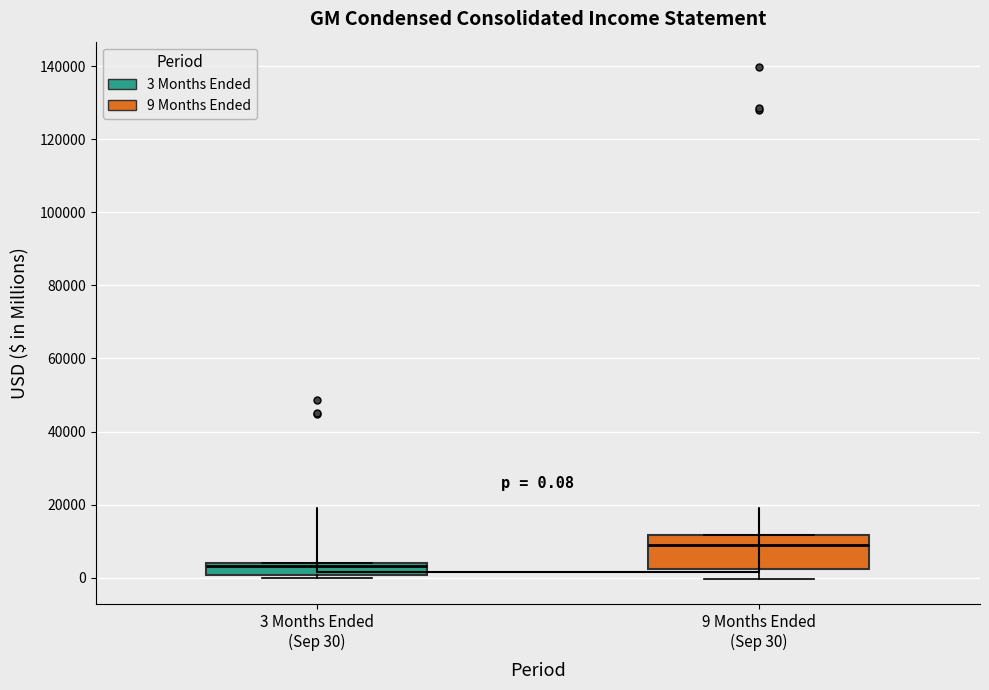

Which box is the tallest, from its lower edge to its upper edge?

9 Months Ended (Sep 30)